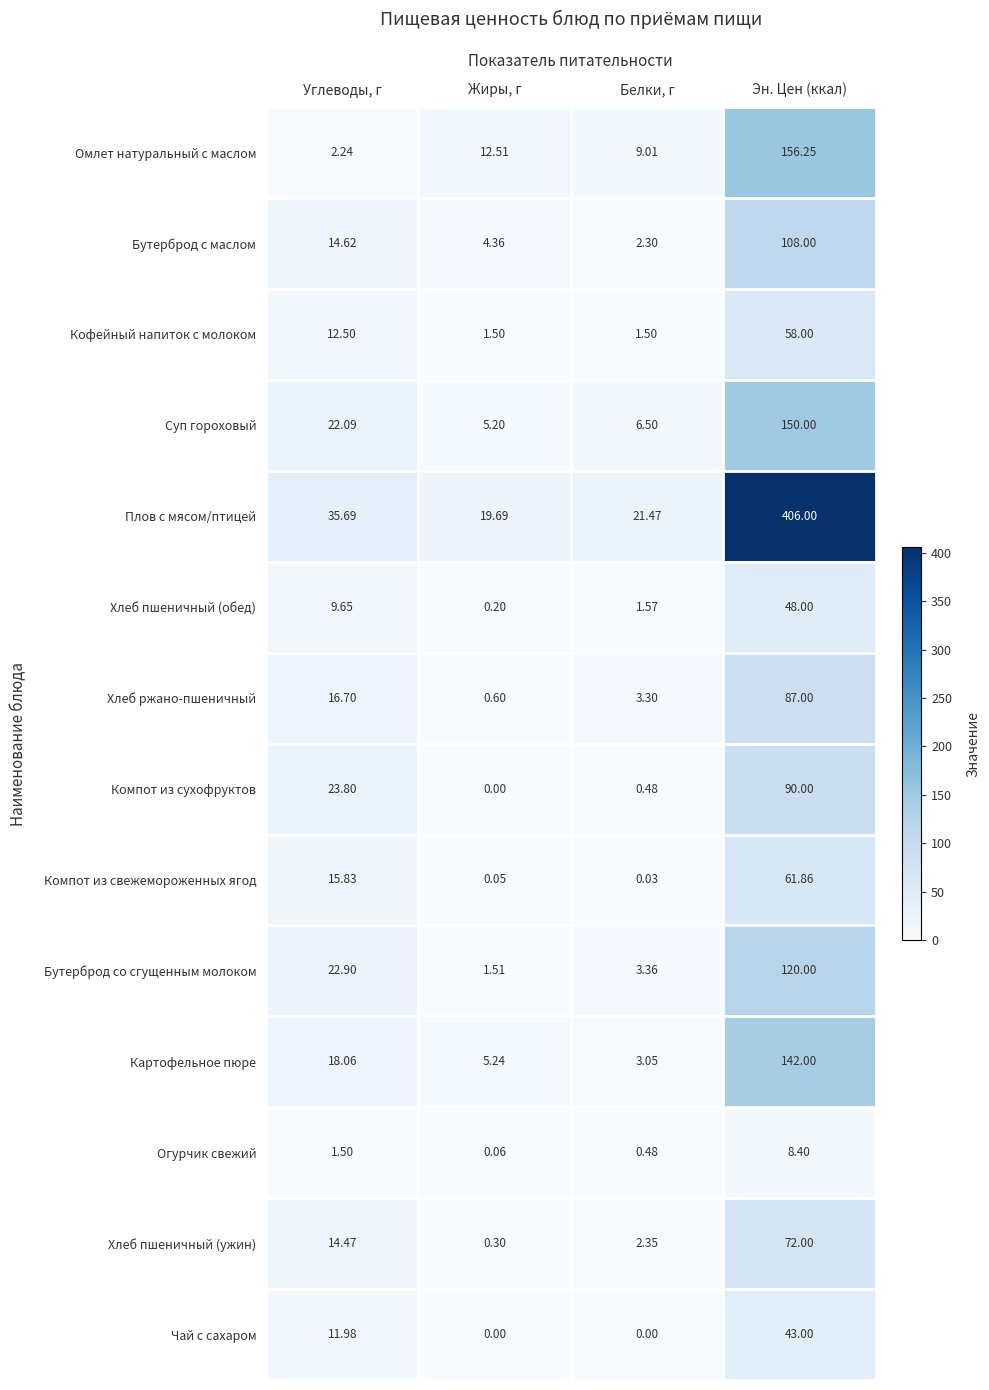

At which category is the sum across all series the highest?

Эн. Цен (ккал)